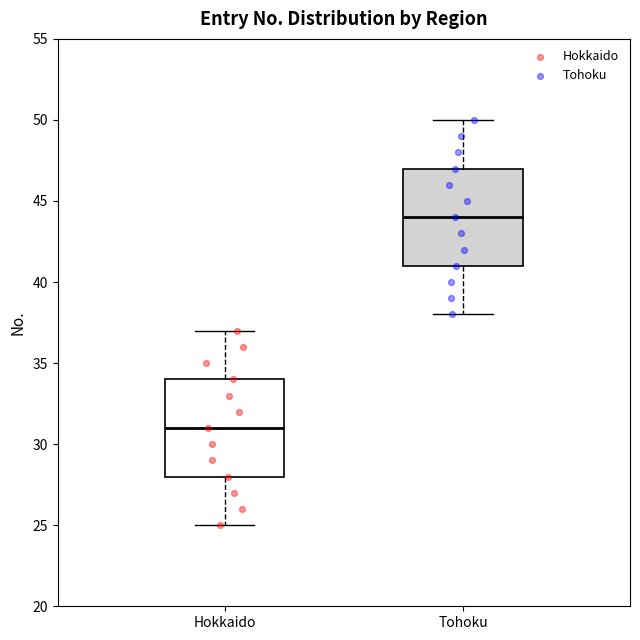

Where does the lower whisker of the box for Hokkaido end on the y-axis? The values are not printed on the chart, so give them approximately, as read against the axis.

25